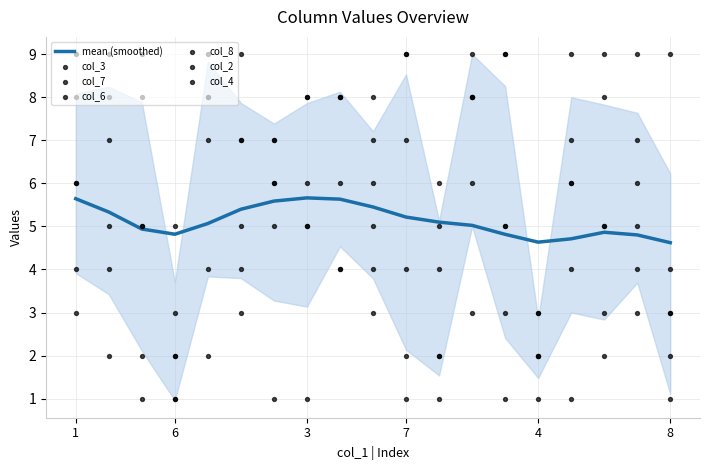

Which series has the widest spread of Y values?

col_3